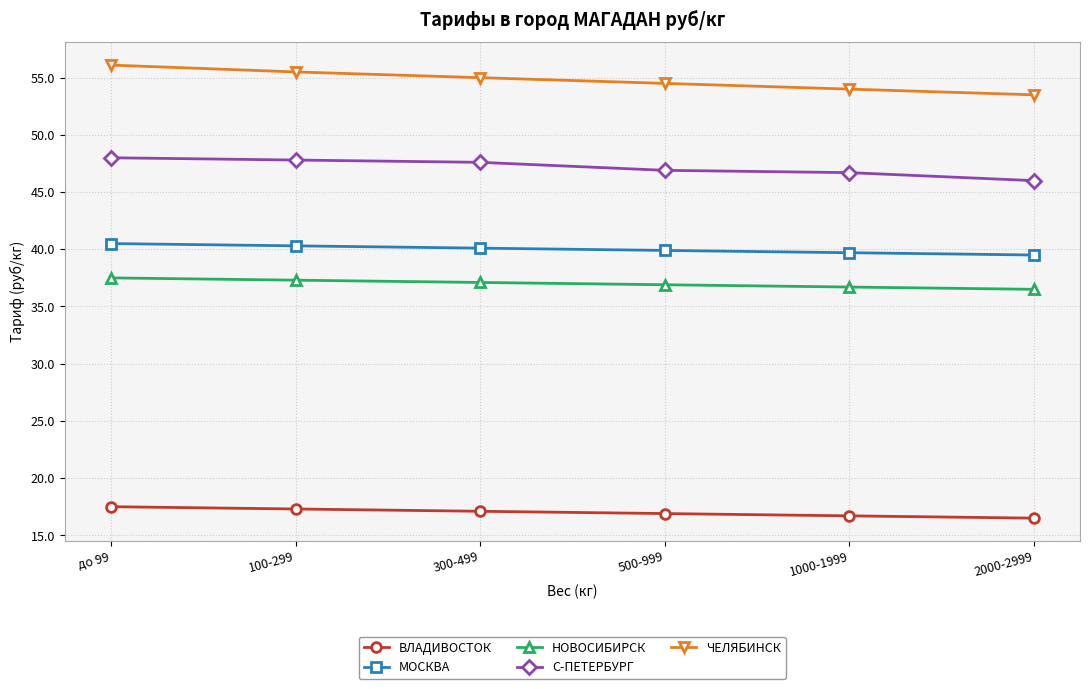

The value of НОВОСИБИРСК at 1000-1999 is 56.4. True or false?

False